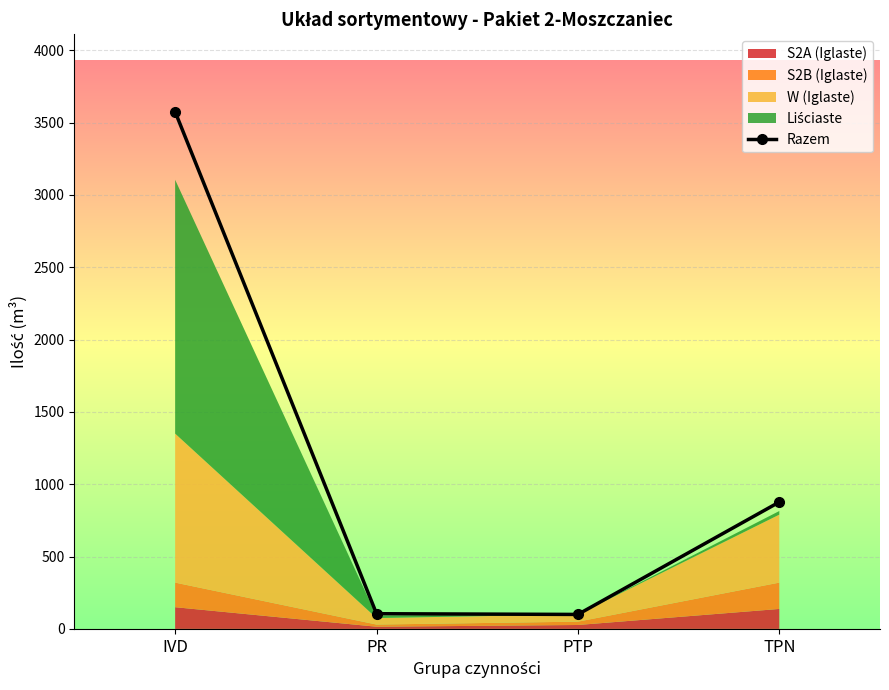

Is it true that the value at TPN is 877?

True